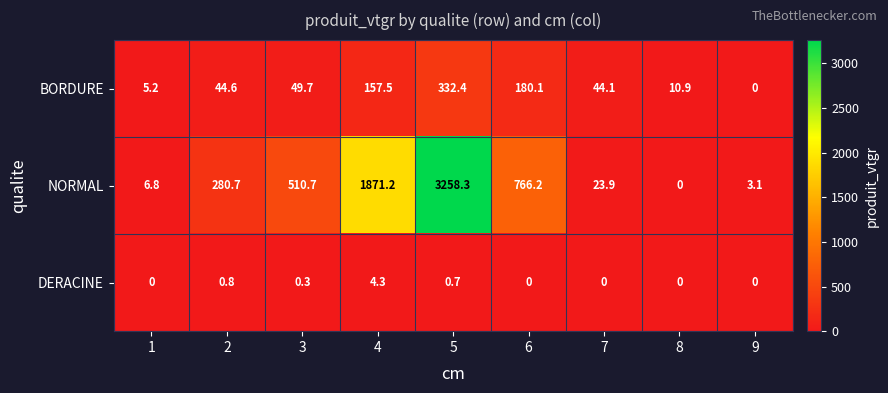

Is it true that DERACINE equals 0.5 at 5?

False